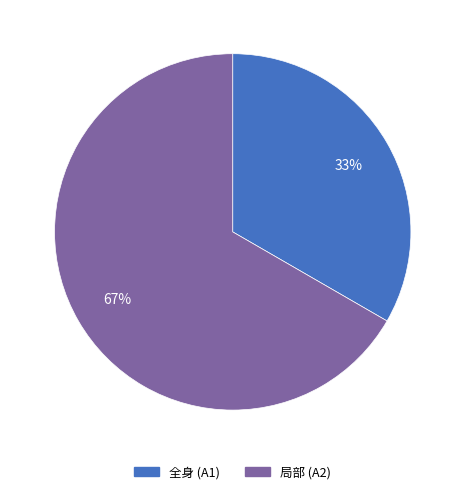

Combined, do 全身 (A1) and 局部 (A2) account for over 50%?

Yes